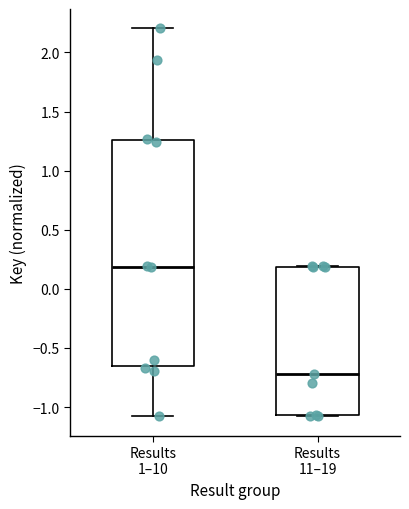

Reading left to right, transcribe this box plot: for each box, give where its median line is, the range the box spans, and where its two whiskers end, as read against the y-axis. The values are not printed on the chart, so give them approximately, as read against the axis.

Results 1–10: median 0.20, box -0.65 to 1.25, whiskers -1.05 to 2.20
Results 11–19: median -0.70, box -1.05 to 0.20, whiskers -1.10 to 0.20